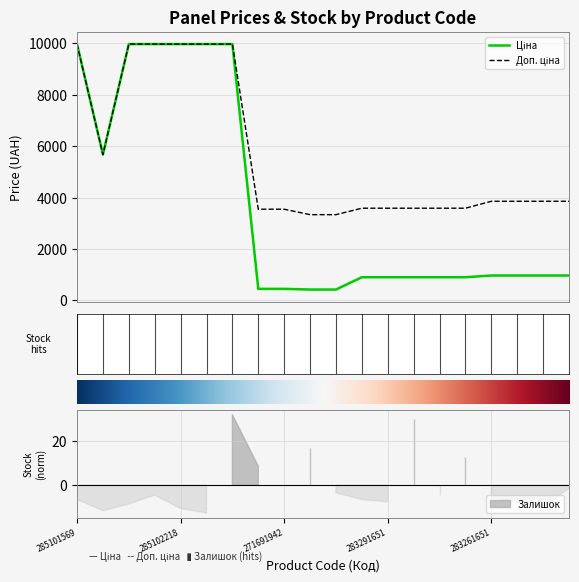

Is it true that Ціна equals 1413.1 at 283261651?

False